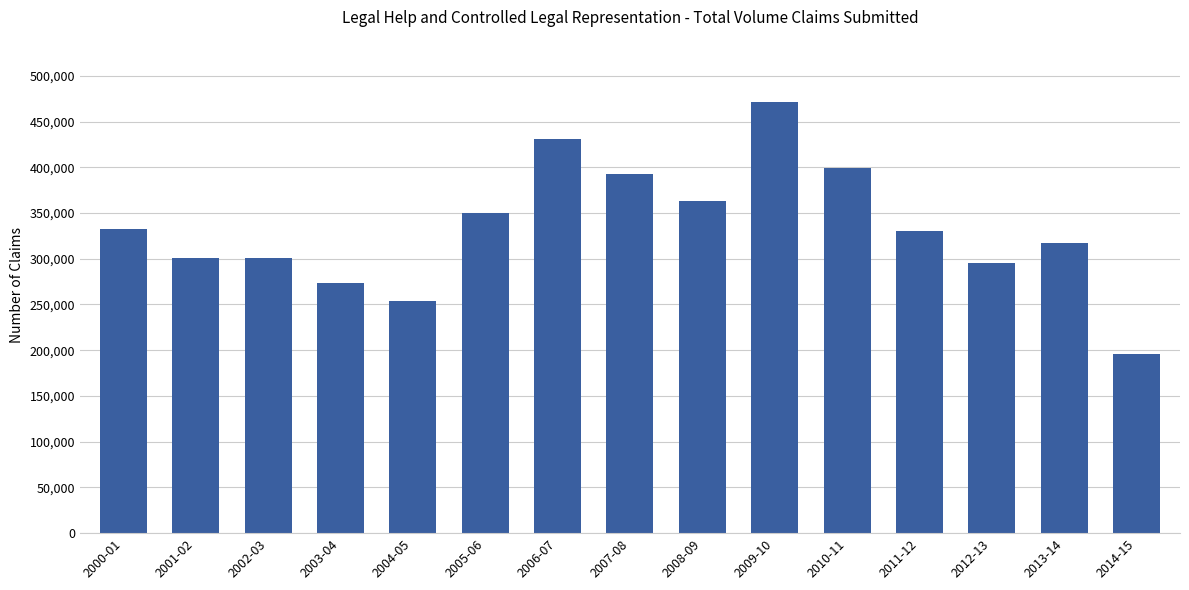

At which label does the data first exceed 329963?

2000-01